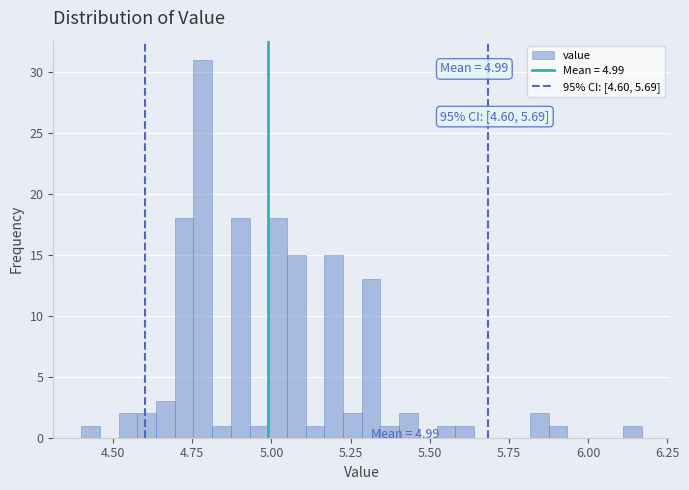

Around what value on the x-axis is the tallest bar? Give the approximate position of its centre, as read against the axis.

4.80